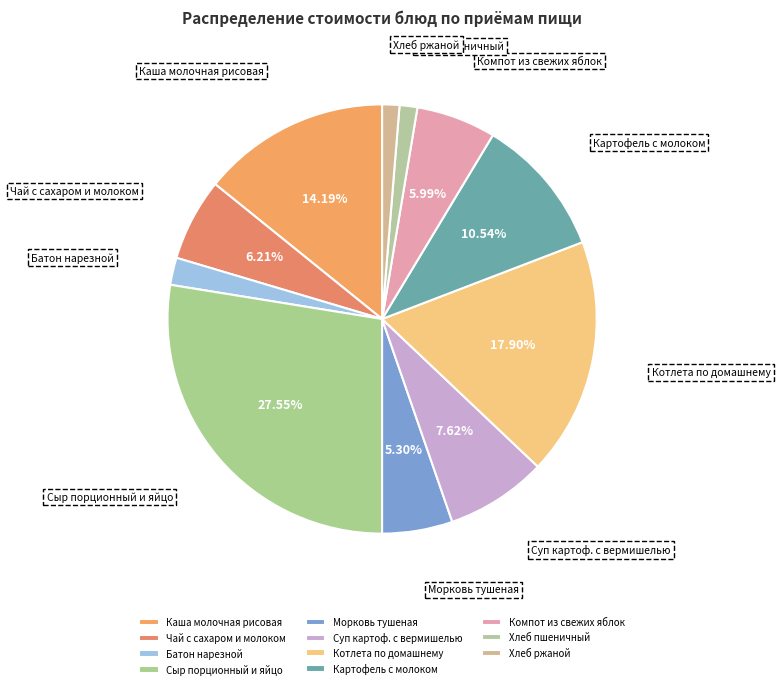

Is there any slice that represents more than half of the pie?

No